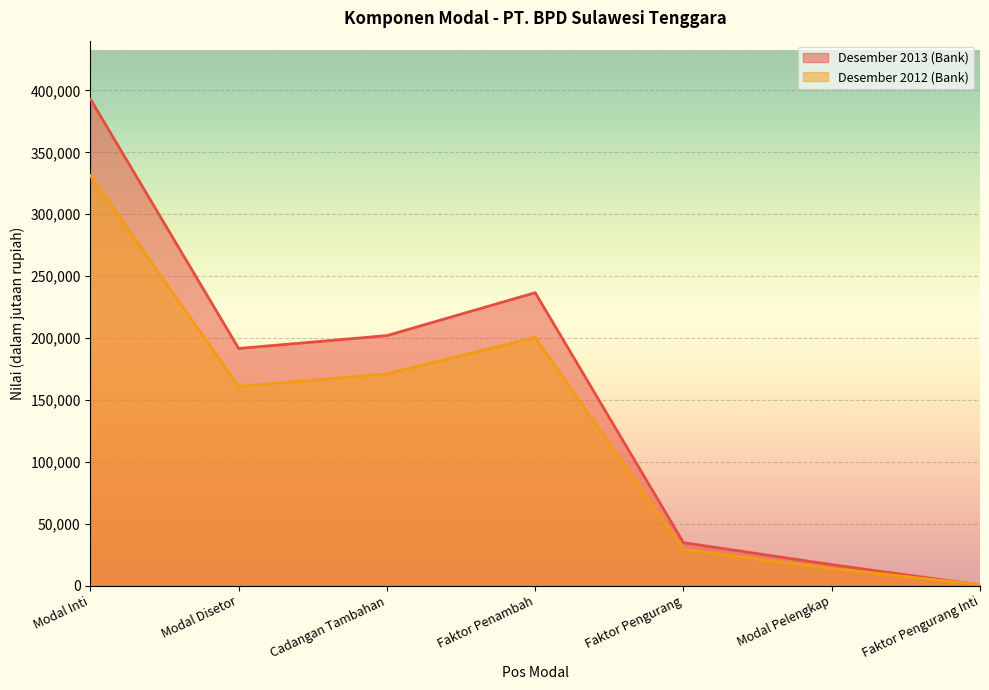

At how many categories does at least one series exceed 321424?

1